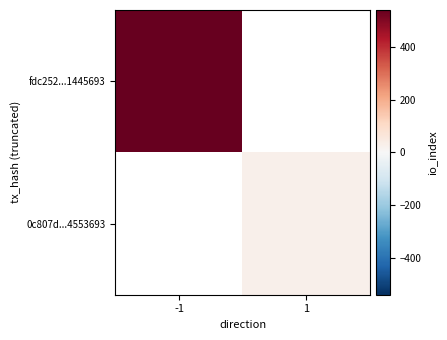

The 0c807d...4553693 series shows 27.0 at 1. True or false?

True